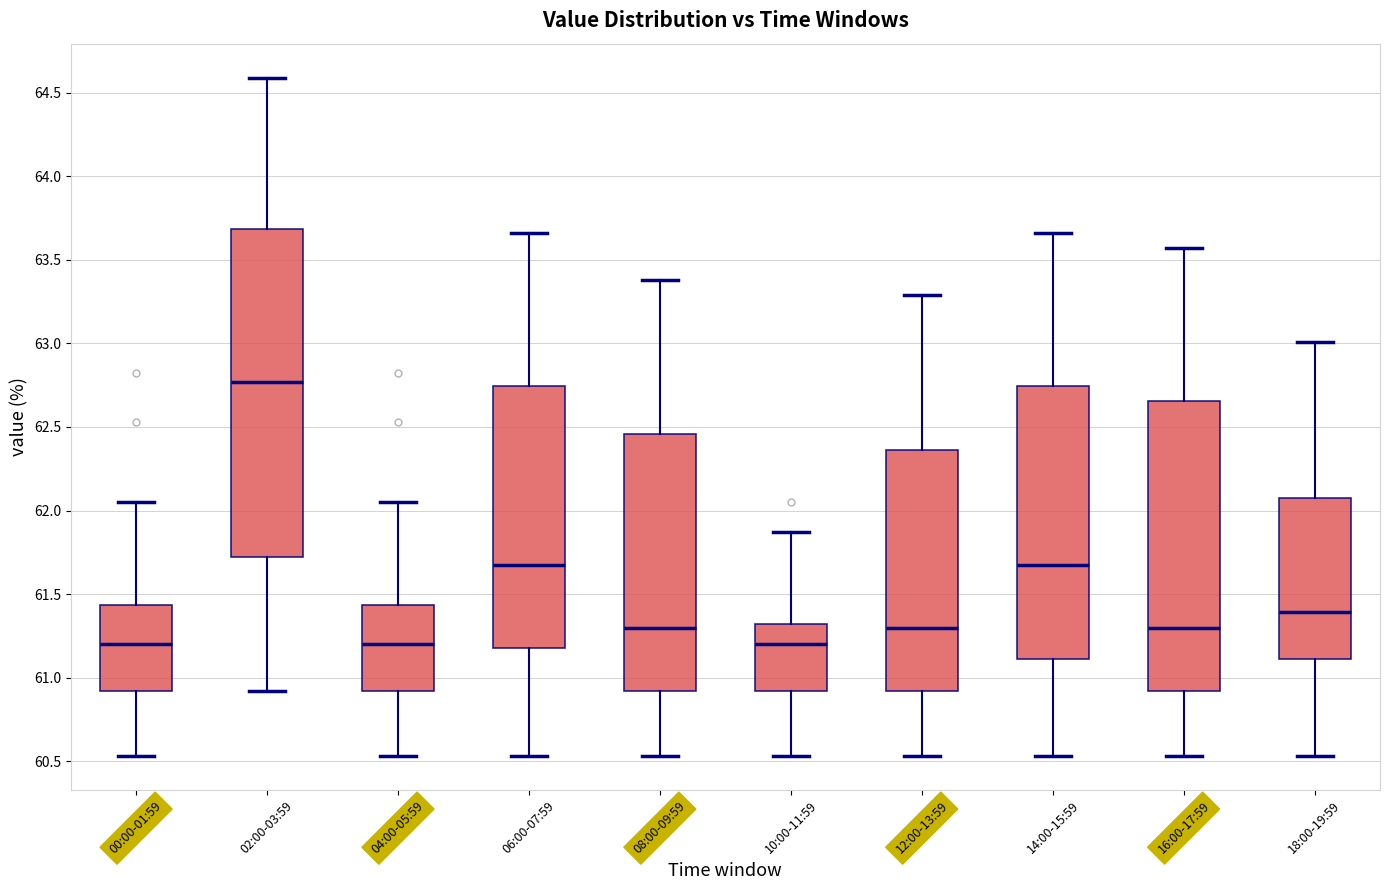

Reading left to right, read every box against the y-axis: the position of its median line, the range the box covers, and the ends of its whiskers. The values are not printed on the chart, so give them approximately, as read against the axis.

00:00-01:59: median 61.20, box 60.90 to 61.45, whiskers 60.55 to 62.05
02:00-03:59: median 62.75, box 61.70 to 63.70, whiskers 60.90 to 64.60
04:00-05:59: median 61.20, box 60.90 to 61.45, whiskers 60.55 to 62.05
06:00-07:59: median 61.70, box 61.20 to 62.75, whiskers 60.55 to 63.65
08:00-09:59: median 61.30, box 60.90 to 62.45, whiskers 60.55 to 63.40
10:00-11:59: median 61.20, box 60.90 to 61.30, whiskers 60.55 to 61.85
12:00-13:59: median 61.30, box 60.90 to 62.35, whiskers 60.55 to 63.30
14:00-15:59: median 61.70, box 61.10 to 62.75, whiskers 60.55 to 63.65
16:00-17:59: median 61.30, box 60.90 to 62.65, whiskers 60.55 to 63.55
18:00-19:59: median 61.40, box 61.10 to 62.05, whiskers 60.55 to 63.00